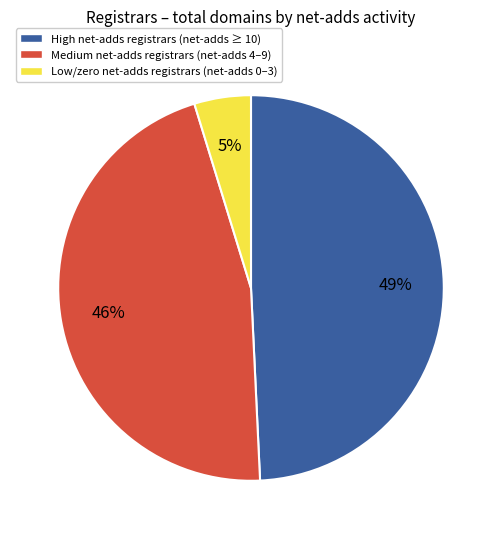

To the nearest percent, what is the average slice percentage?

33%